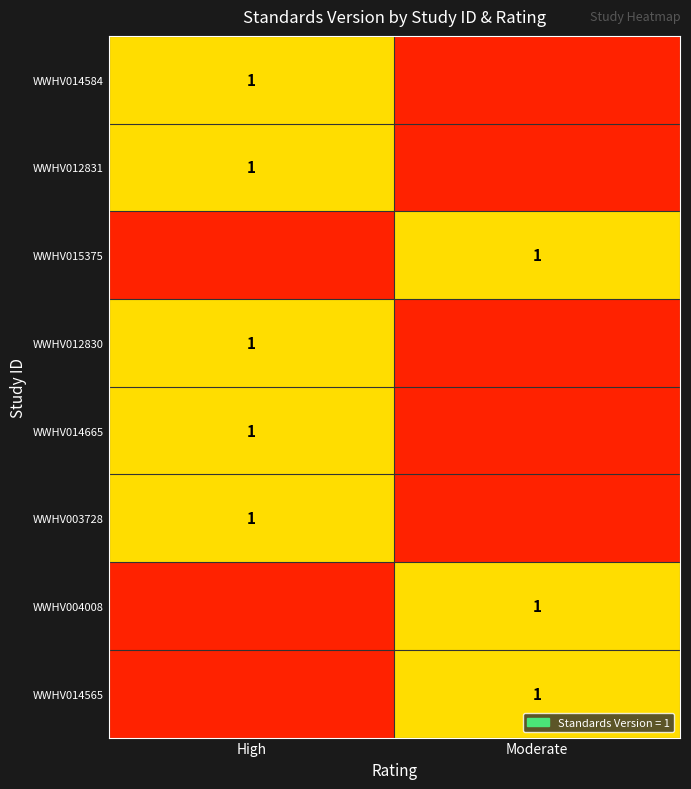

How many series are shown in this chart?

8